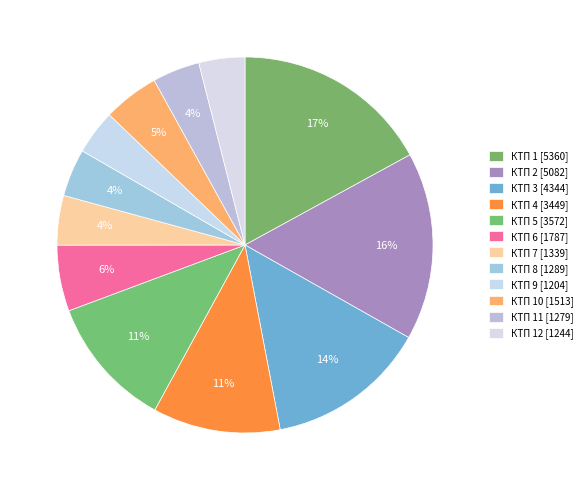

Does any single category account for the majority?

No